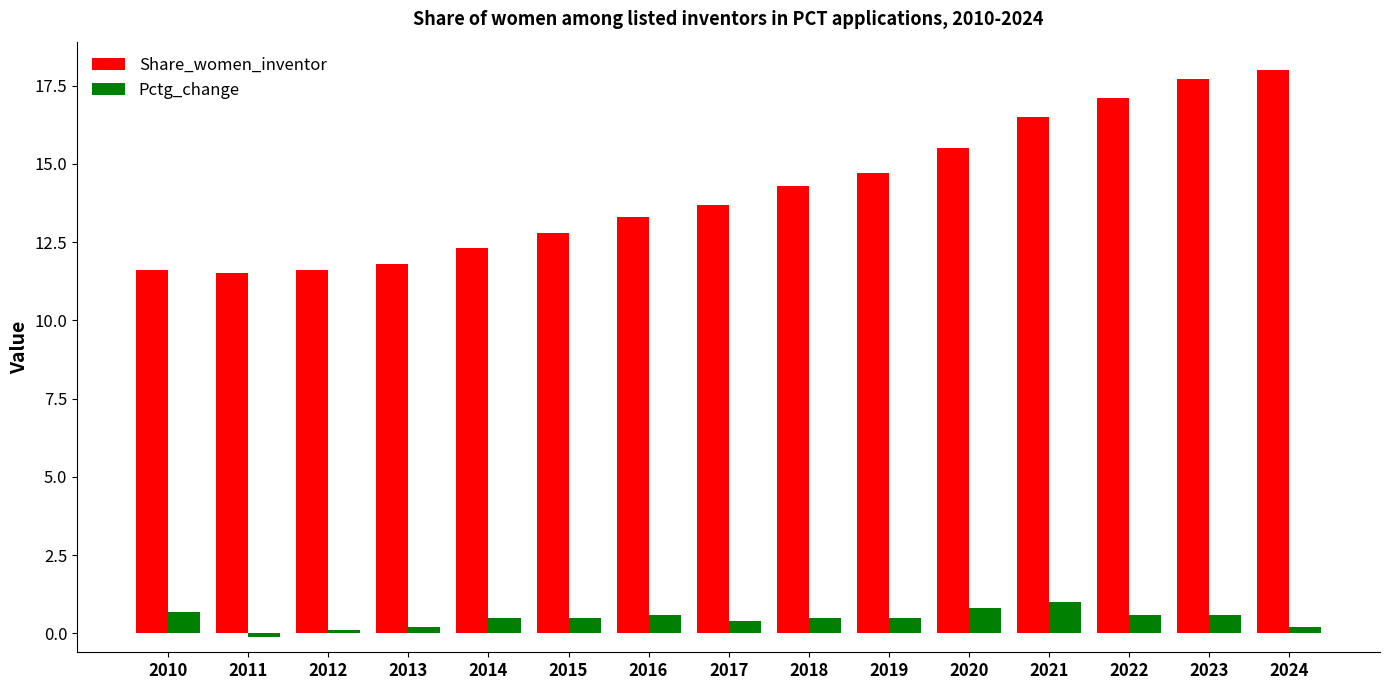

What is the maximum value shown in the chart?

18.0